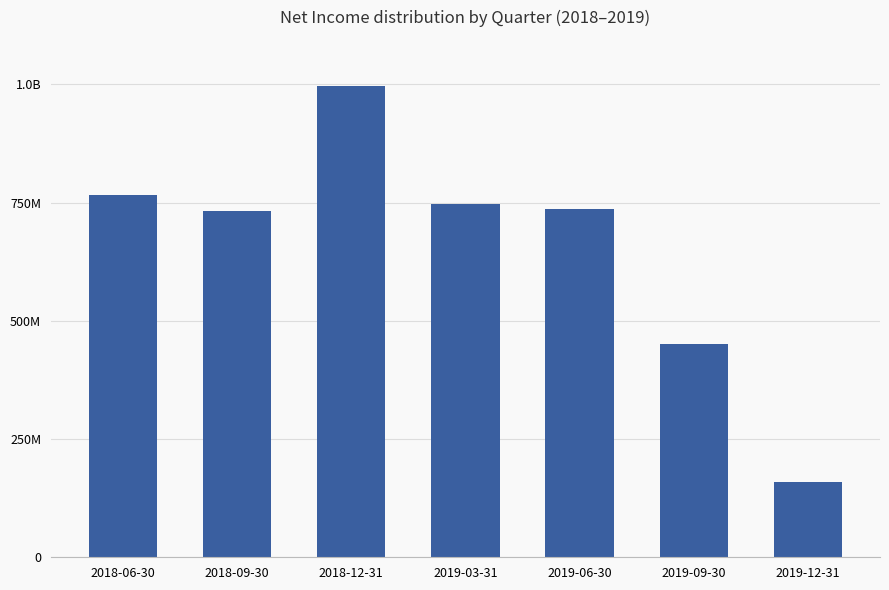

Does the chart contain any negative values?

No